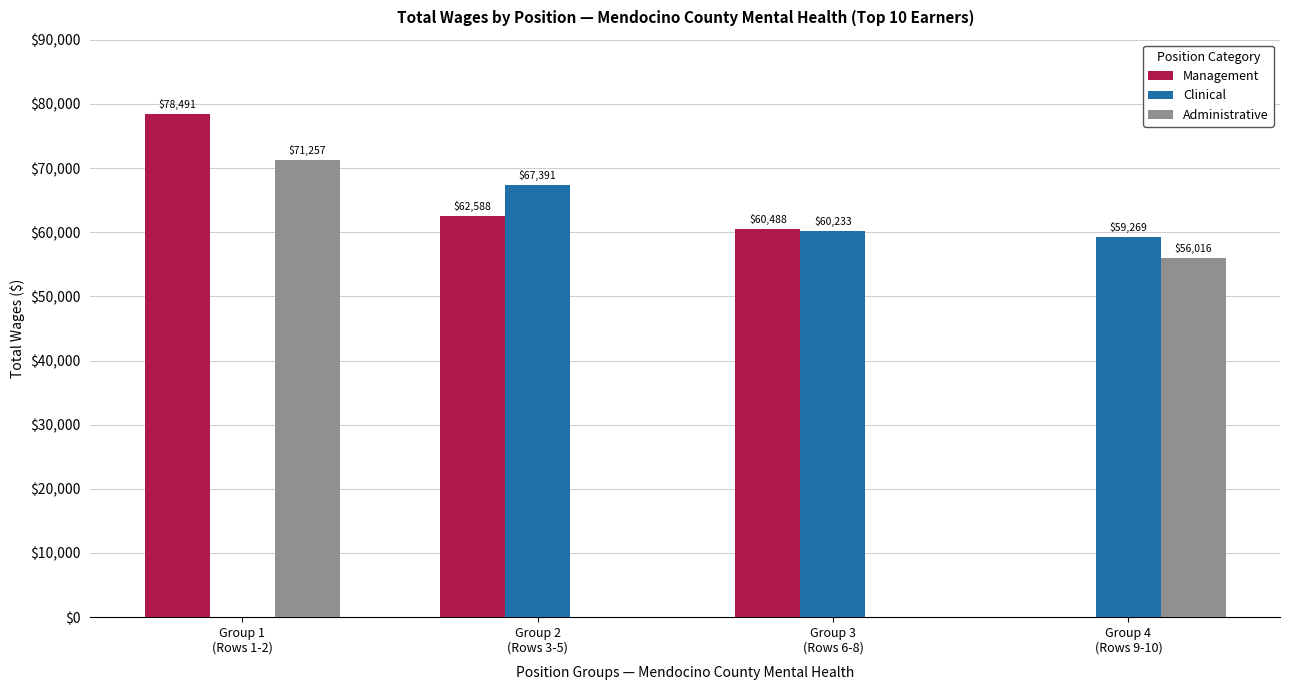

Reading left to right, what are all the values shown in this chart?

Management: Group 1
(Rows 1-2)=78491	Group 2
(Rows 3-5)=62588	Group 3
(Rows 6-8)=60488	Group 4
(Rows 9-10)=0
Clinical: Group 1
(Rows 1-2)=0	Group 2
(Rows 3-5)=67391	Group 3
(Rows 6-8)=60233	Group 4
(Rows 9-10)=59269
Administrative: Group 1
(Rows 1-2)=71257	Group 2
(Rows 3-5)=0	Group 3
(Rows 6-8)=0	Group 4
(Rows 9-10)=56016